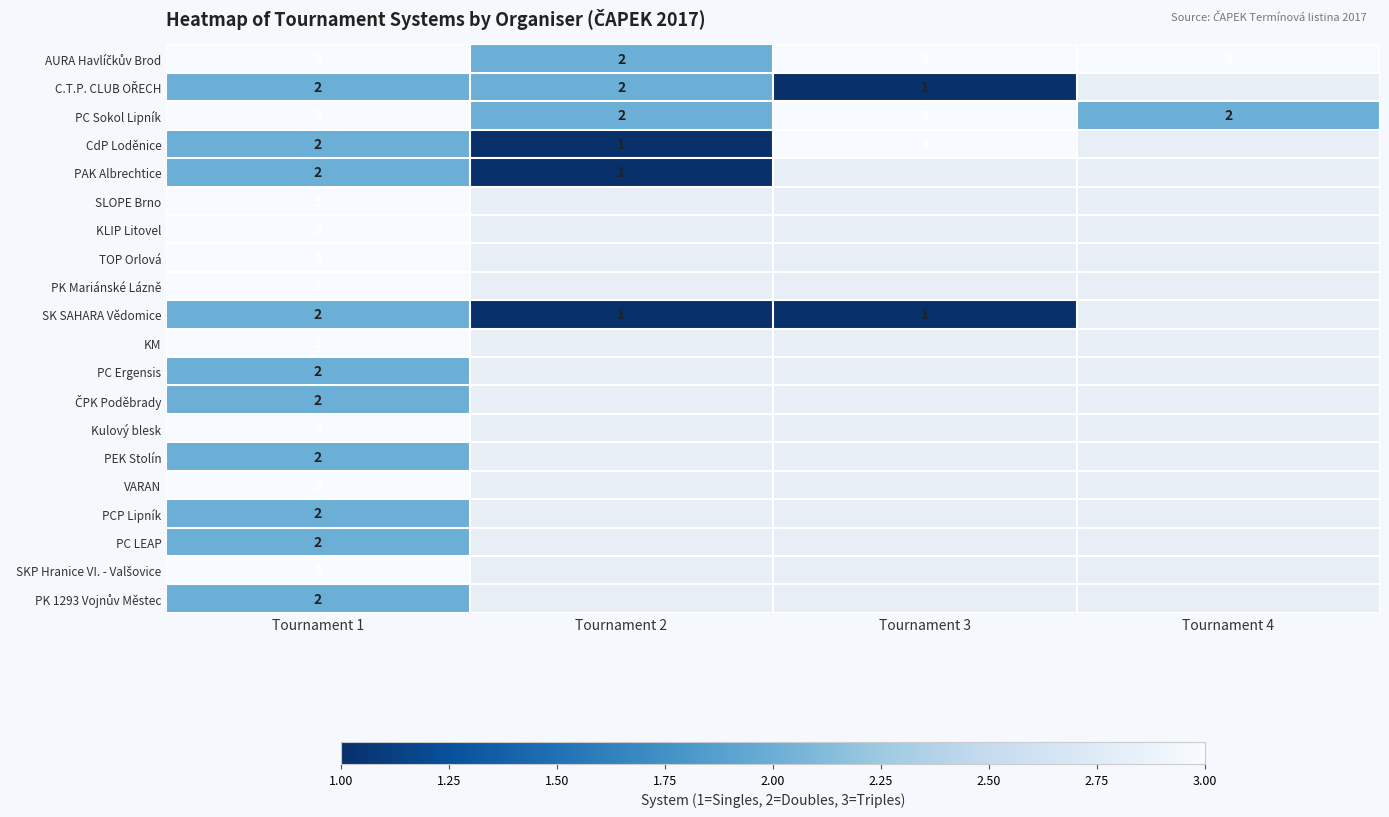

The value of TOP Orlová at Tournament 1 is 3. True or false?

True